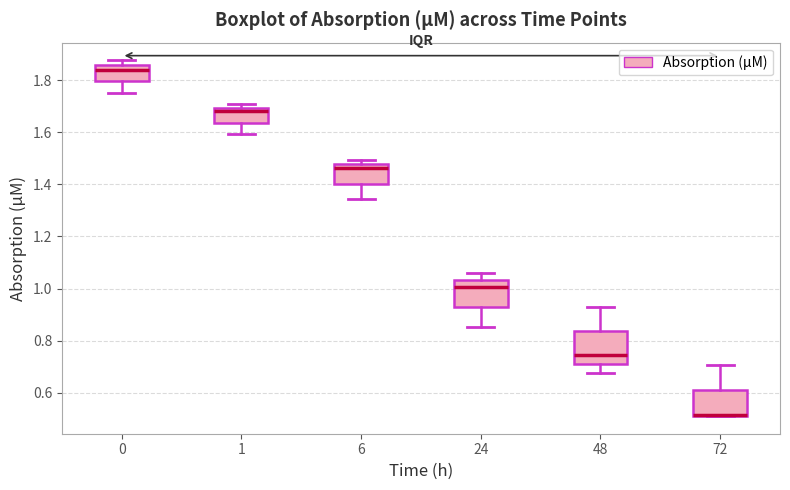

Where is the upper edge of the box at x = 48 on the y-axis? The values are not printed on the chart, so give them approximately, as read against the axis.

0.84